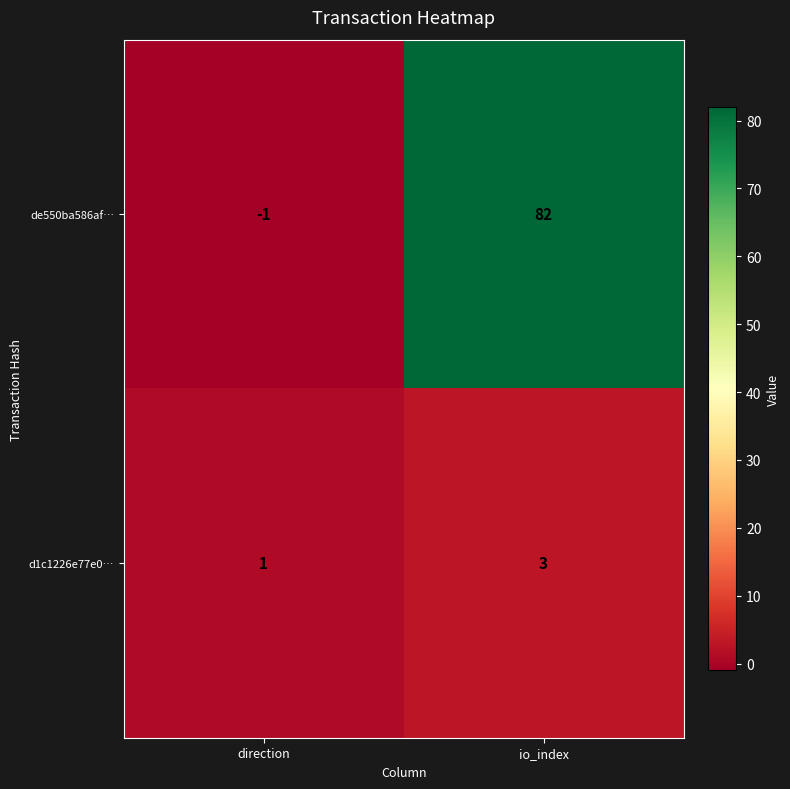

Which category has the lowest value across all series?

direction